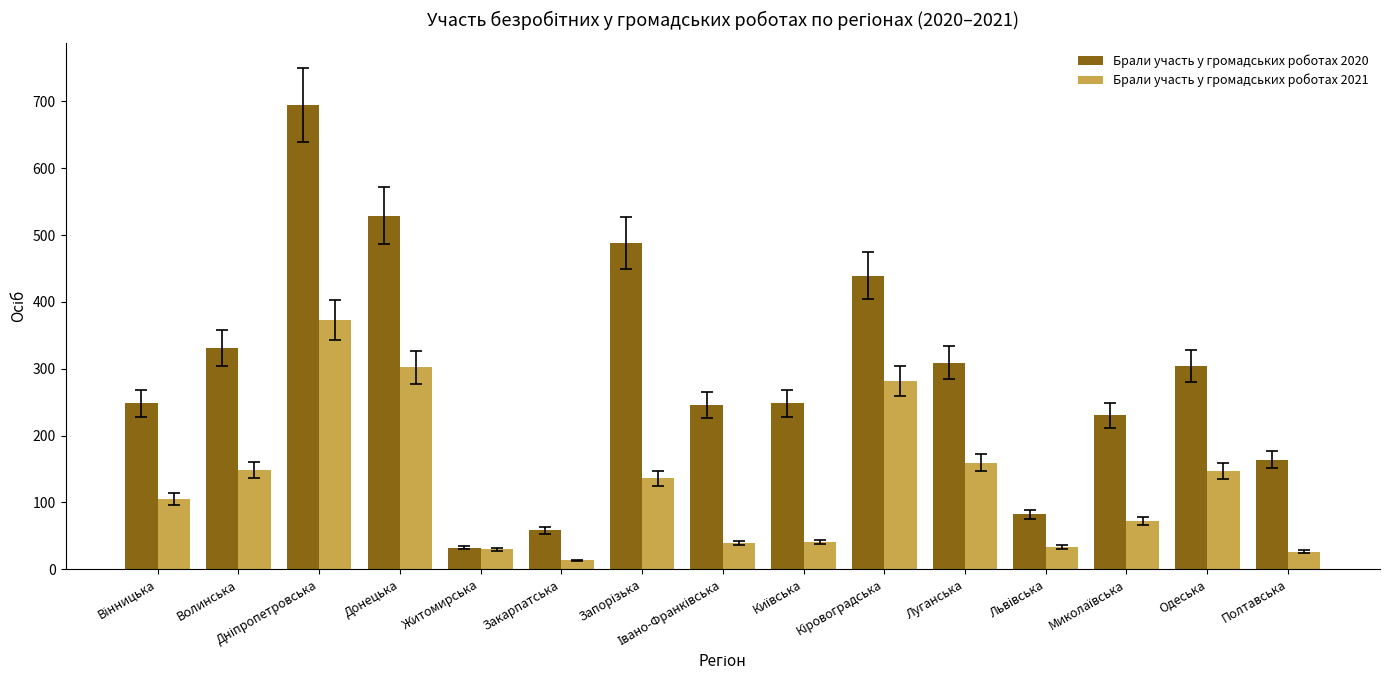

What position from the right is Закарпатська?

10